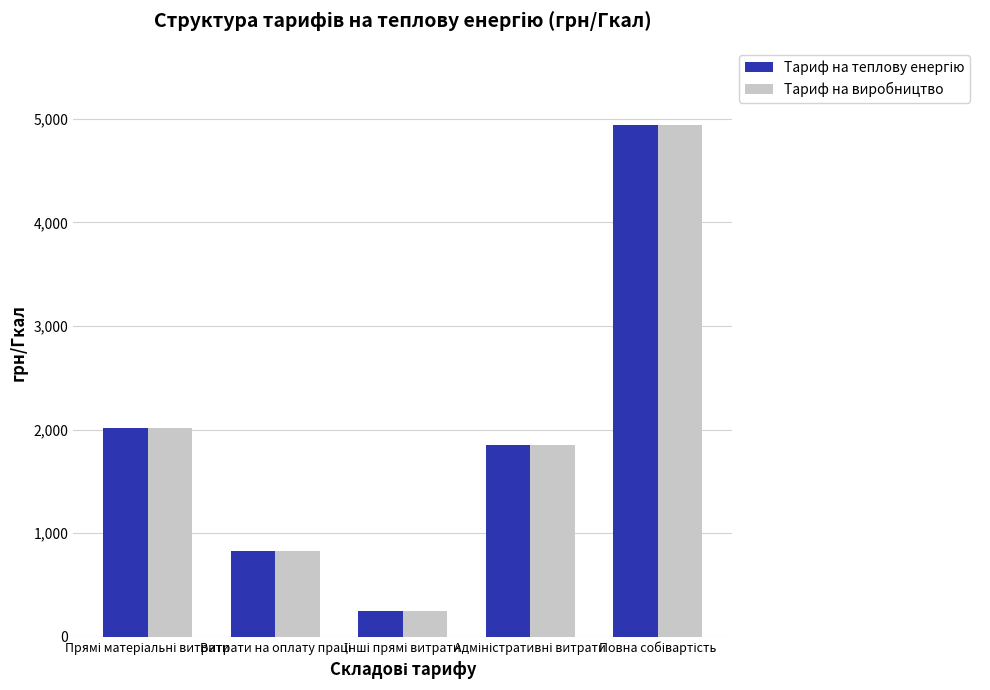

What is the difference between the maximum and second lowest values in the Тариф на виробництво series?

4118.2